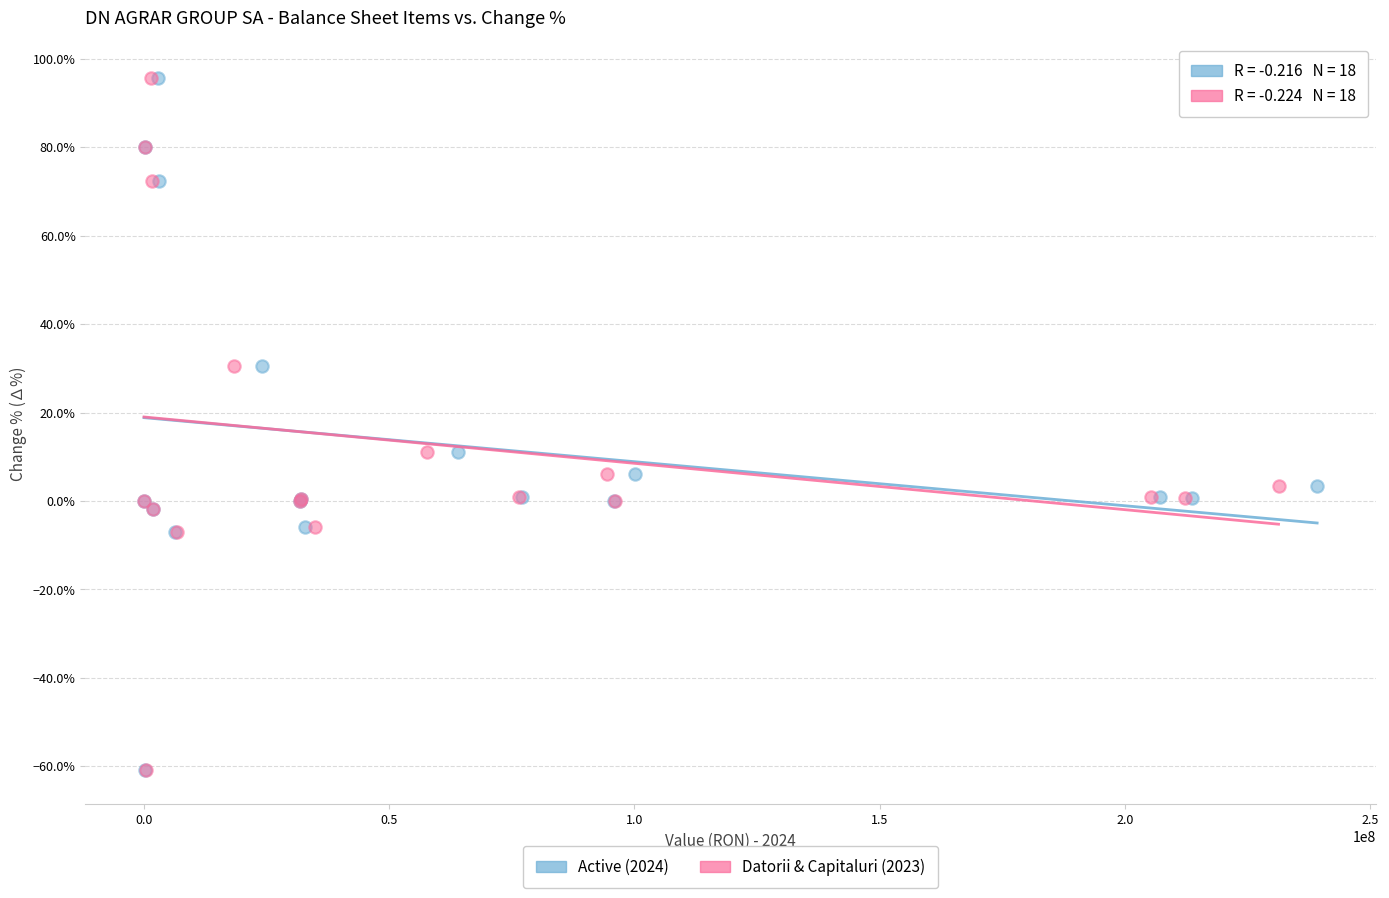

What are all the series names shown in the legend?

Active (2024), Datorii & Capitaluri (2023)